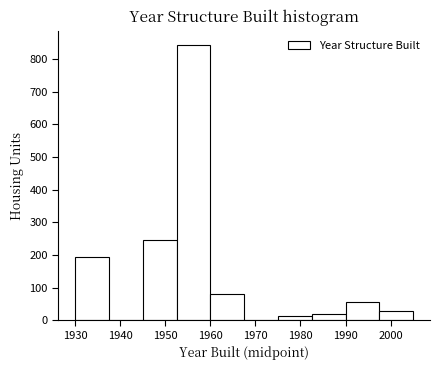

Reading left to right, transcribe this chart: for each bar, give the range it covers on the x-axis and its height. Neither the bar edges nor the heights are printed on the chart, so give them approximately, as read against the axes.

1930.0 to 1937.5: 200
1937.5 to 1945.0: 0
1945.0 to 1952.5: 250
1952.5 to 1960.0: 840
1960.0 to 1967.5: 80
1967.5 to 1975.0: 0
1975.0 to 1982.5: 10
1982.5 to 1990.0: 20
1990.0 to 1997.5: 60
1997.5 to 2005.0: 30